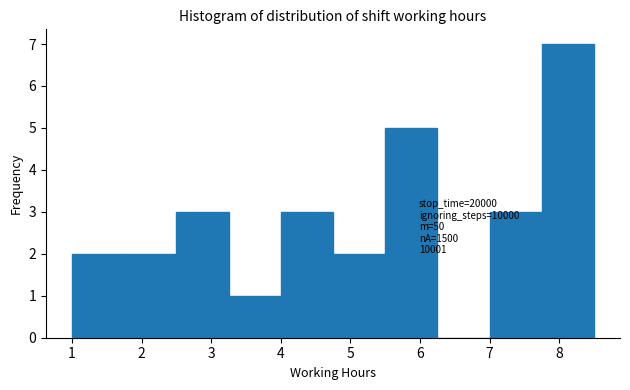

Which range on the x-axis has the tallest bar?

7.75 to 8.50